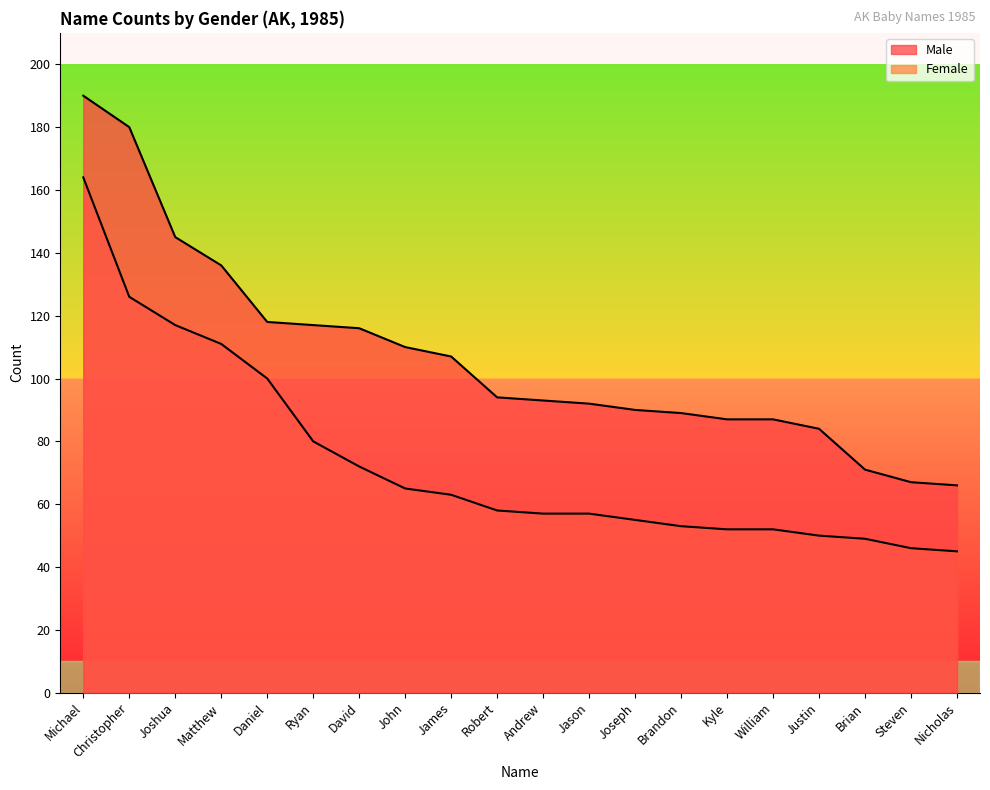

True or false: Female has more than 2 interior local peaks.

False